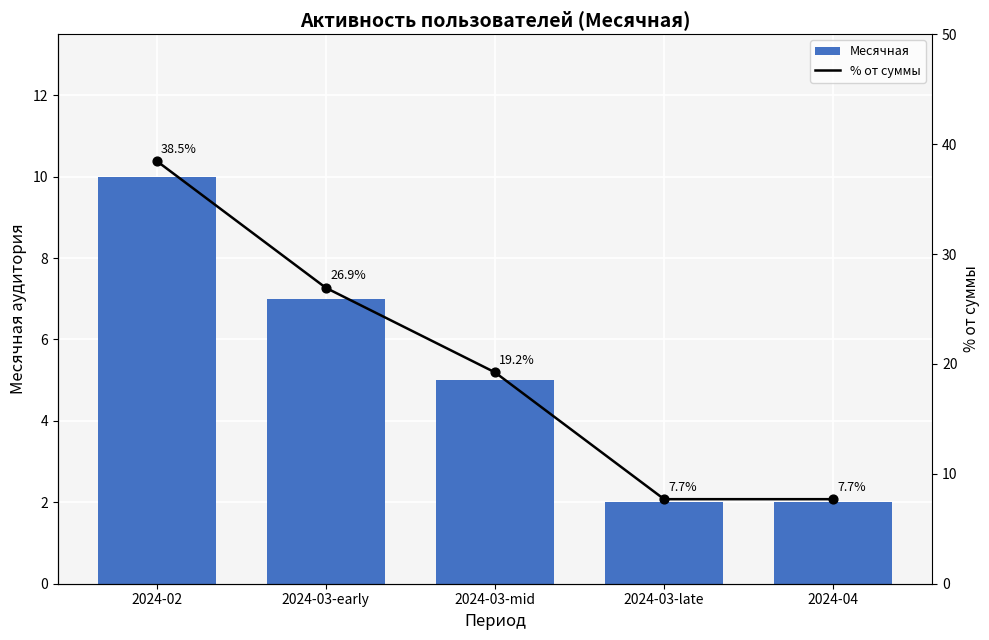

Which series reaches the minimum Y coordinate?

Месячная